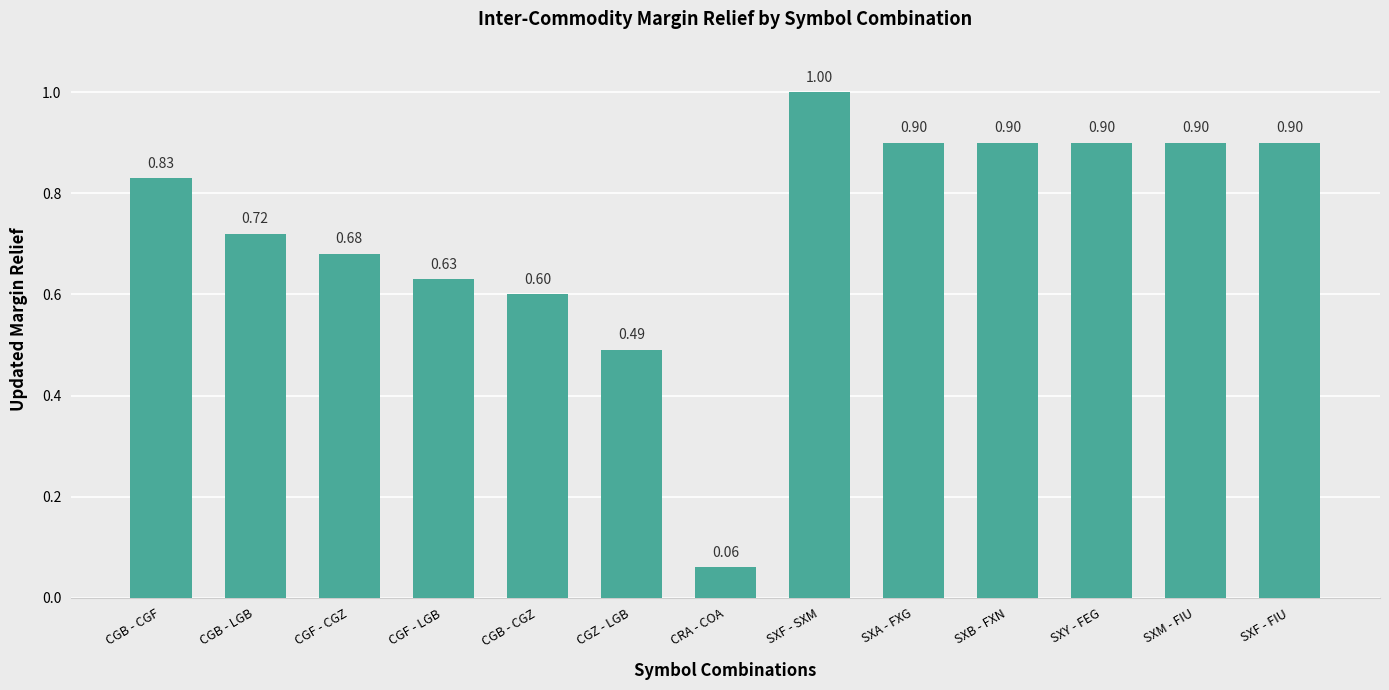

The value at CGF - LGB is 0.6. True or false?

True